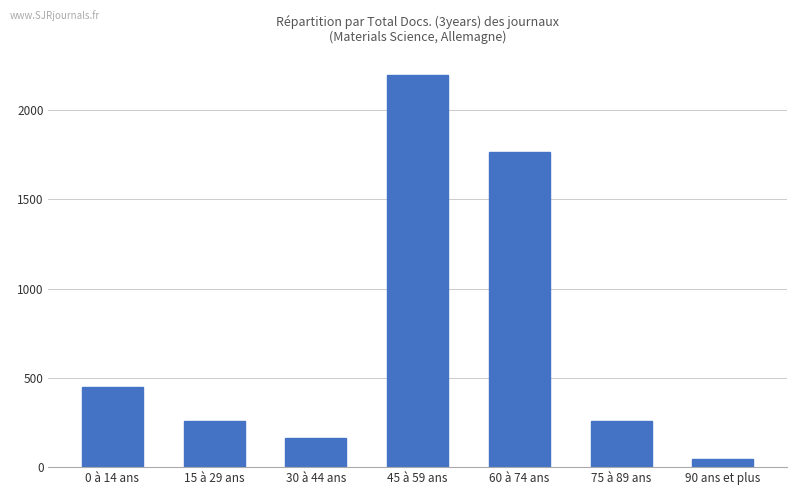

How many values are below 260?

2